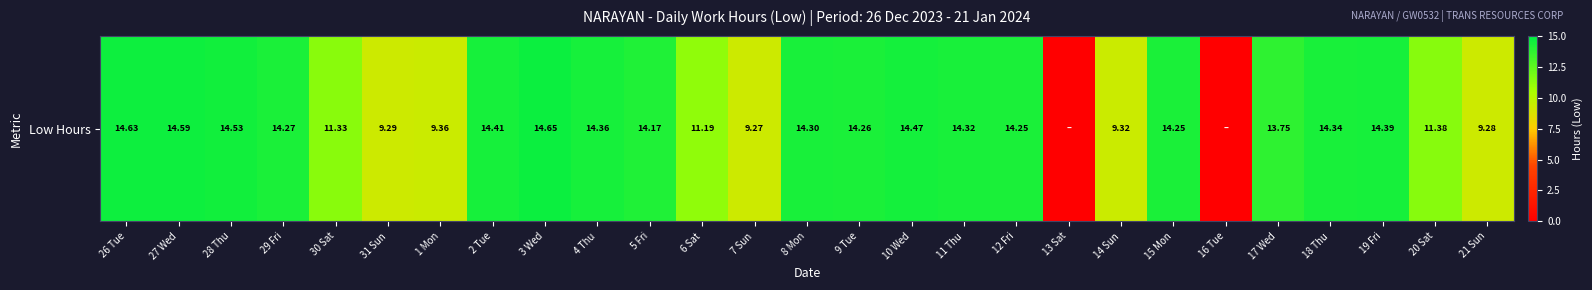

Rank the categories by value from lowest to highest.

13 Sat, 16 Tue, 7 Sun, 21 Sun, 31 Sun, 14 Sun, 1 Mon, 6 Sat, 30 Sat, 20 Sat, 17 Wed, 5 Fri, 12 Fri, 15 Mon, 9 Tue, 29 Fri, 8 Mon, 11 Thu, 18 Thu, 4 Thu, 19 Fri, 2 Tue, 10 Wed, 28 Thu, 27 Wed, 26 Tue, 3 Wed